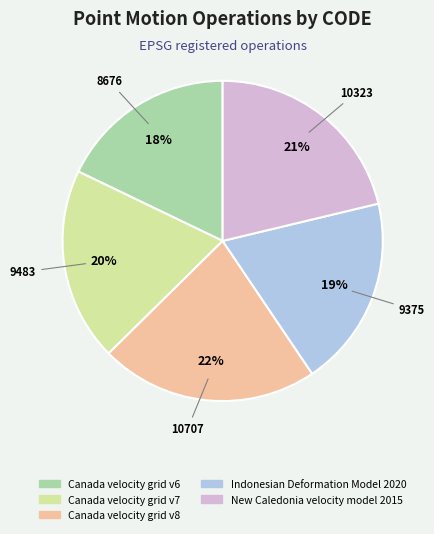

Which has a higher value, Canada velocity grid v6 or New Caledonia velocity model 2015?

New Caledonia velocity model 2015